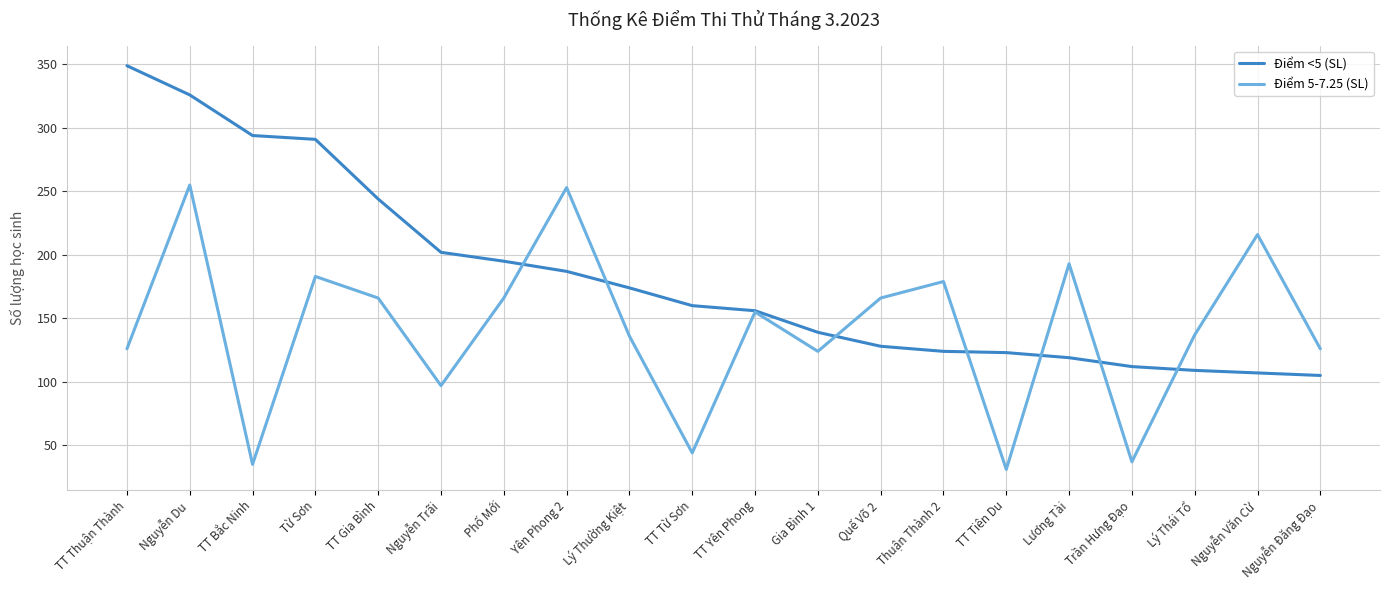

What are all the series names shown in the legend?

Điểm <5 (SL), Điểm 5-7.25 (SL)